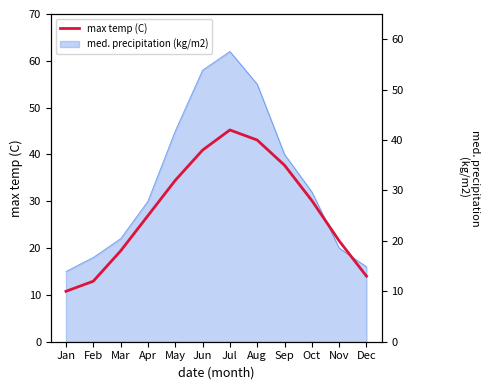

Rank the categories by value from highest to lowest.

Jul, Aug, Jun, Sep, May, Oct, Apr, Nov, Mar, Dec, Feb, Jan